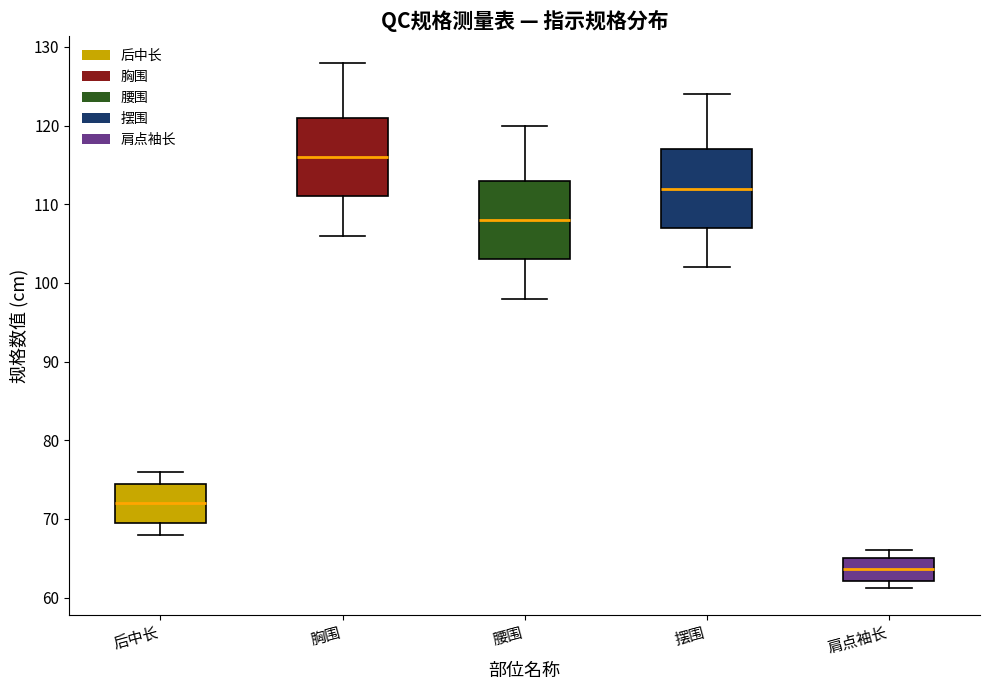

Reading left to right, transcribe this box plot: for each box, give where its median line is, the range the box spans, and where its two whiskers end, as read against the y-axis. The values are not printed on the chart, so give them approximately, as read against the axis.

后中长: median 72, box 70 to 75, whiskers 68 to 76
胸围: median 116, box 111 to 121, whiskers 106 to 128
腰围: median 108, box 103 to 113, whiskers 98 to 120
摆围: median 112, box 107 to 117, whiskers 102 to 124
肩点袖长: median 64, box 62 to 65, whiskers 61 to 66